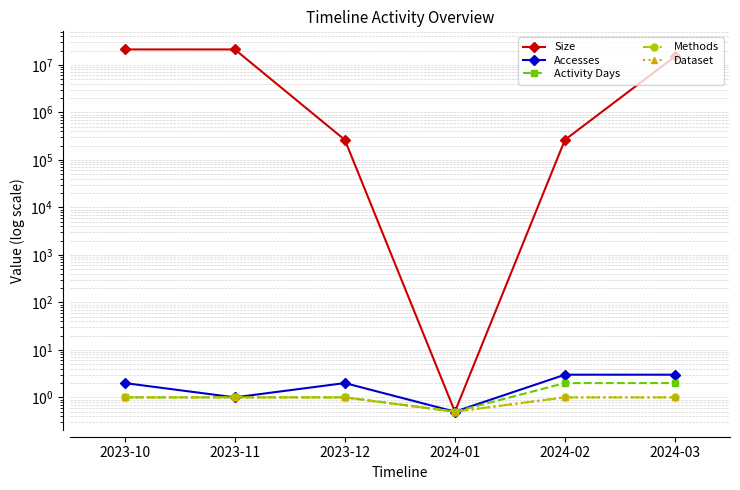

True or false: Dataset and Methods cross at least once.

False